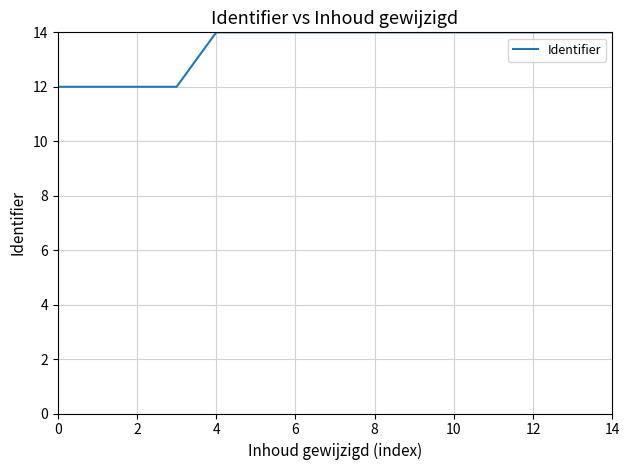

What is the greatest value displayed?

14.0